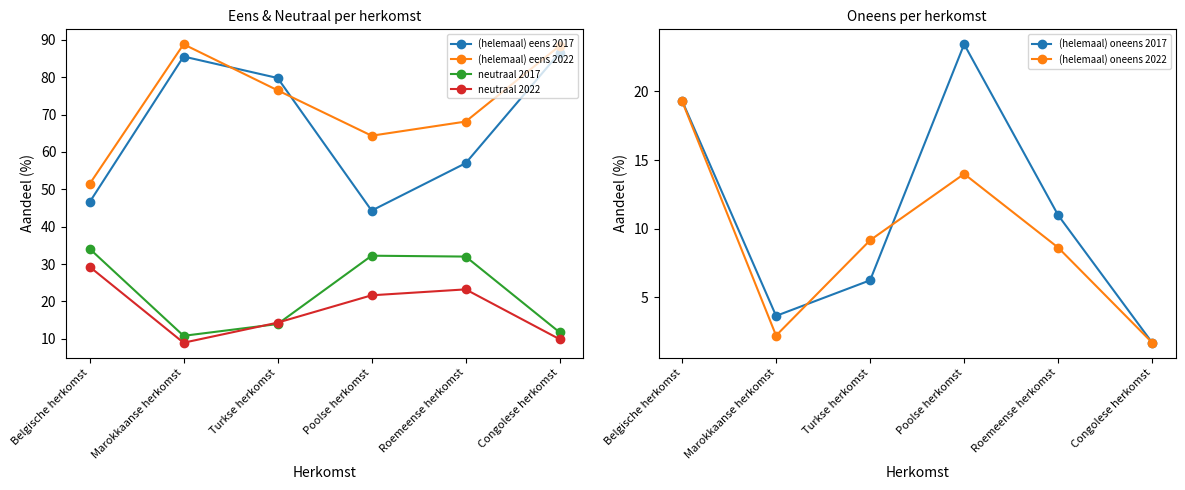

Which has a higher value, Poolse herkomst or Belgische herkomst?

Belgische herkomst